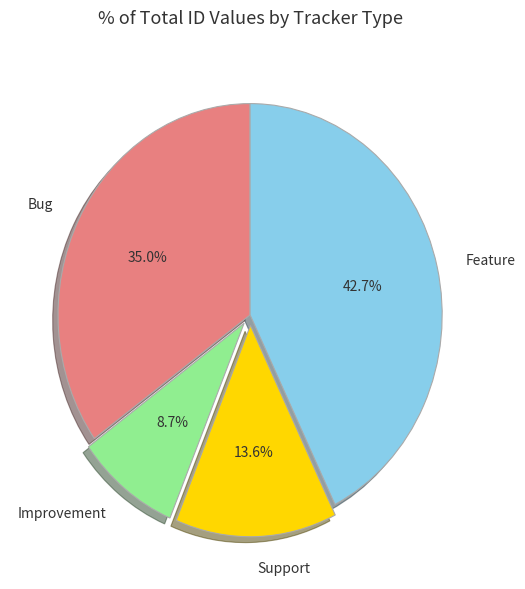

How many slices are in this pie chart?

4